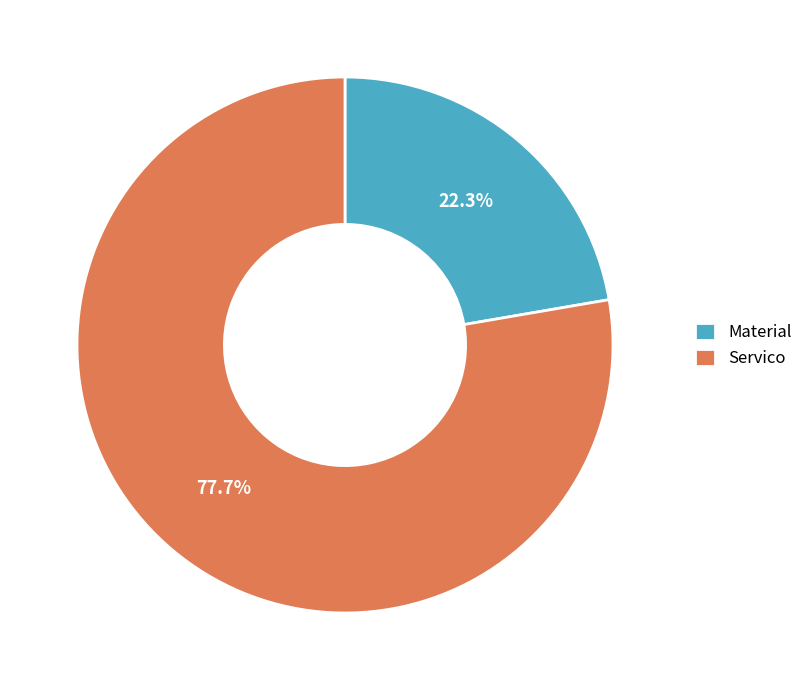

To the nearest percent, what percentage of the pie is Servico?

78%